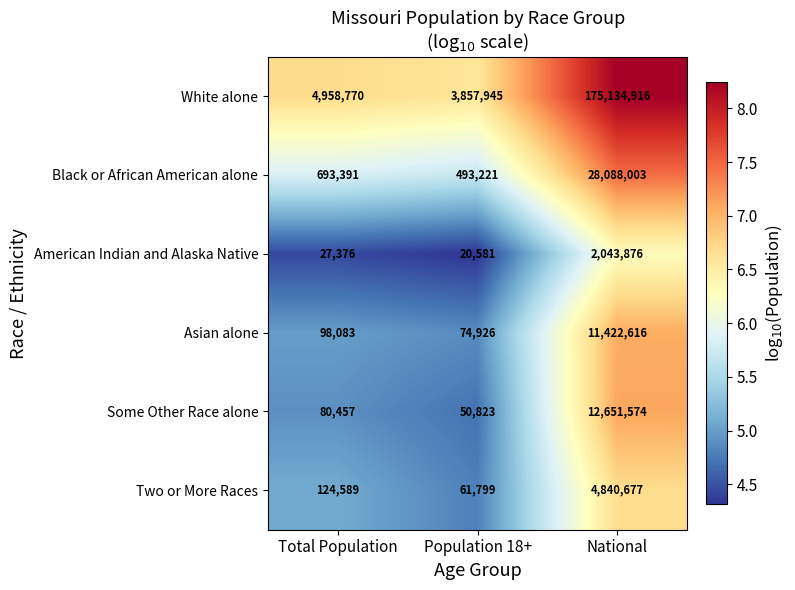

What is the total value across all series at Population 18+?

4559295